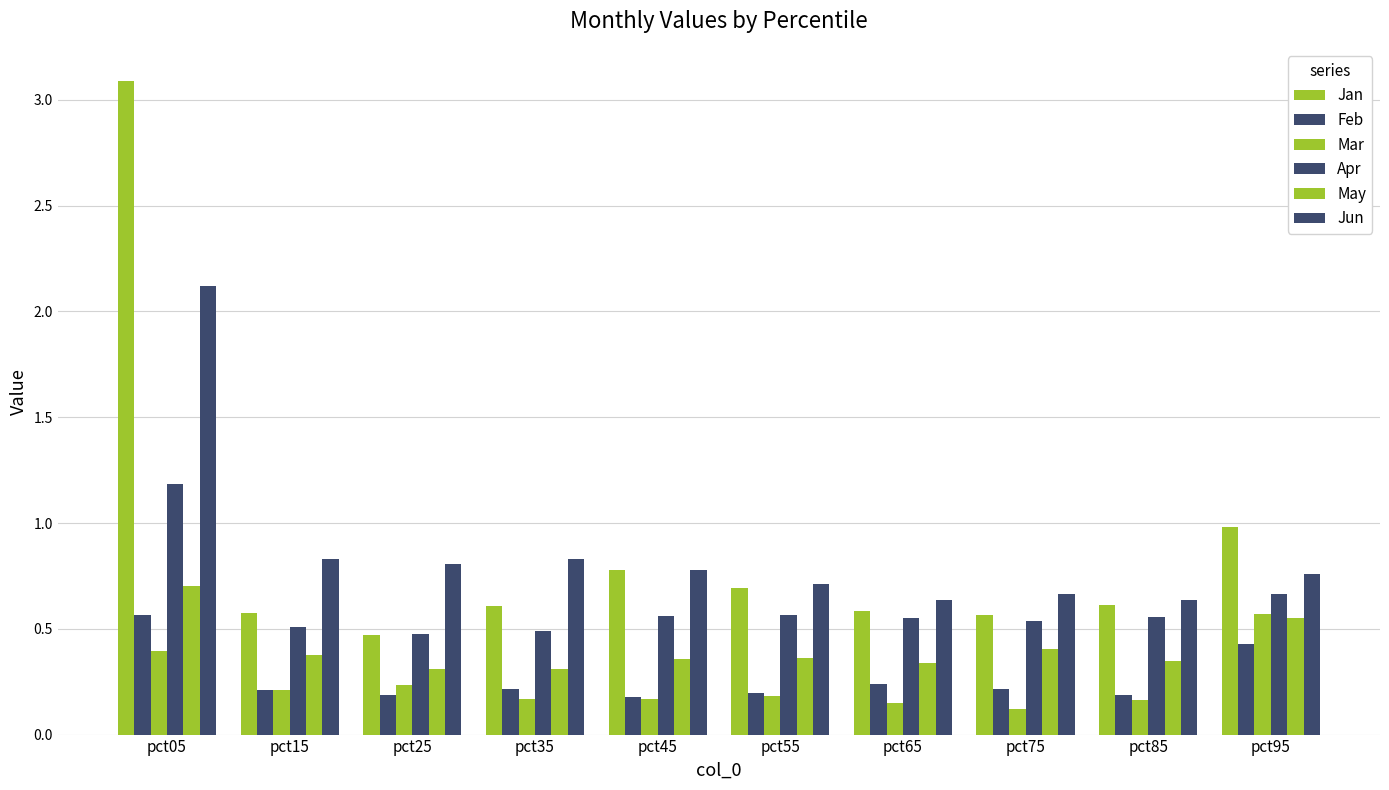

How many distinct data groups are displayed?

6